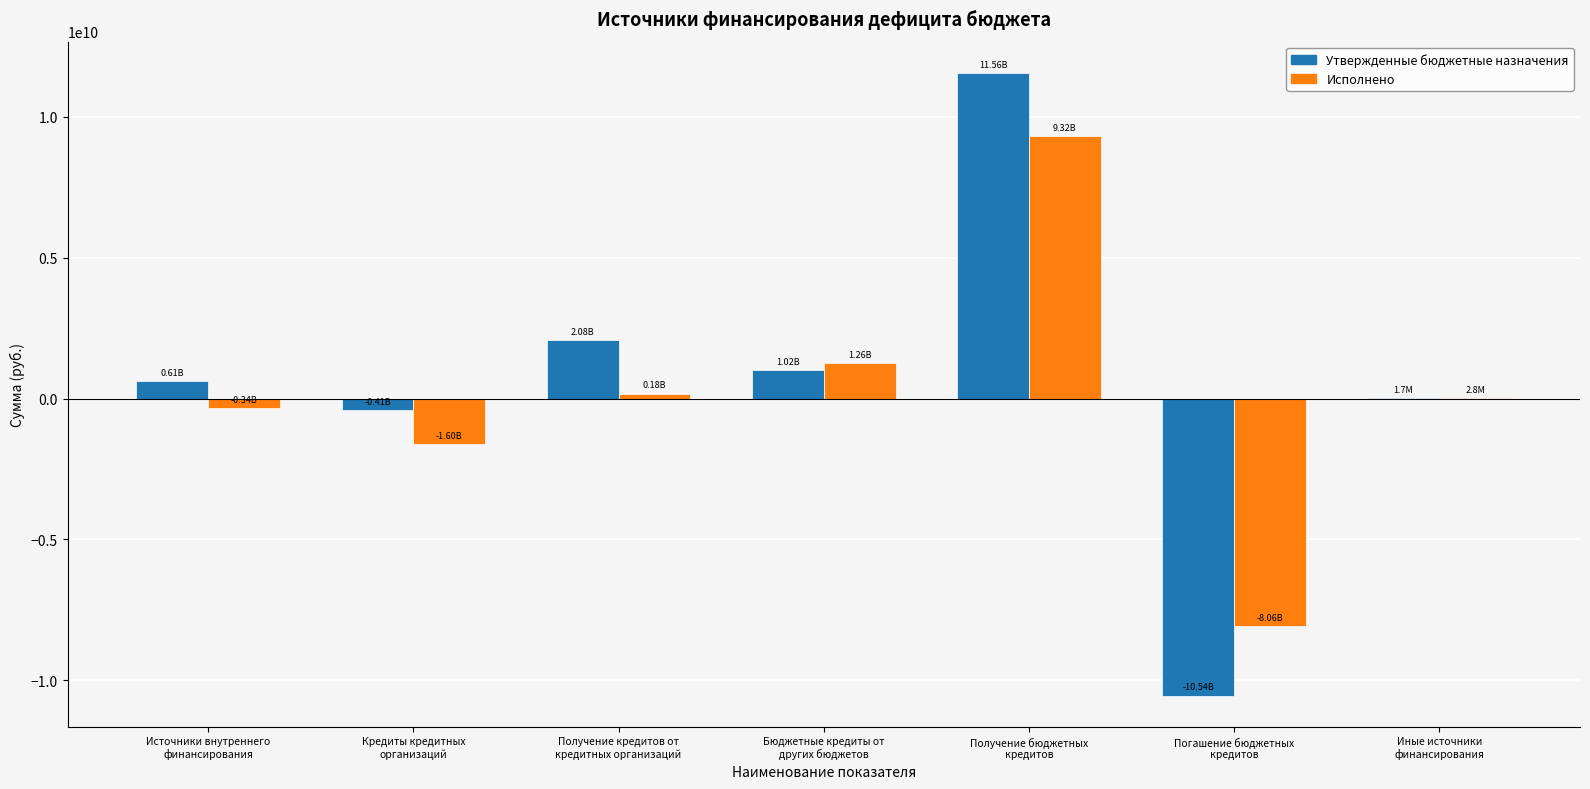

What are all the series names shown in the legend?

Утвержденные бюджетные назначения, Исполнено